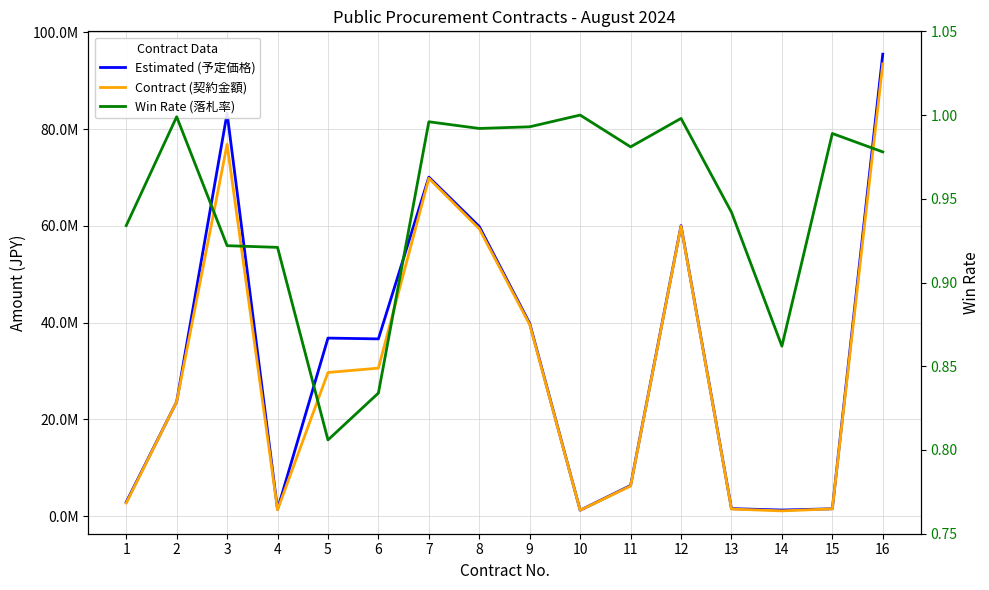

Rank the series by their maximum value, from lowest to highest.

Win Rate (落札率), Contract (契約金額), Estimated (予定価格)